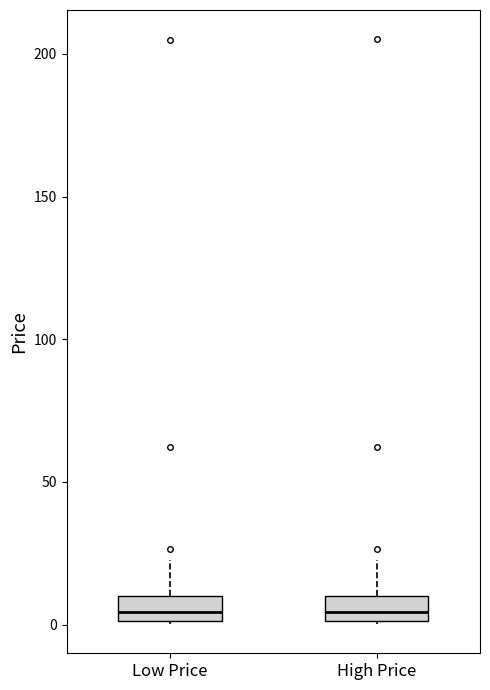

Reading left to right, read every box against the y-axis: the position of its median line, the range the box covers, and the ends of its whiskers. The values are not printed on the chart, so give them approximately, as read against the axis.

Low Price: median 5, box 0 to 10, whiskers 0 to 25
High Price: median 5, box 0 to 10, whiskers 0 to 25